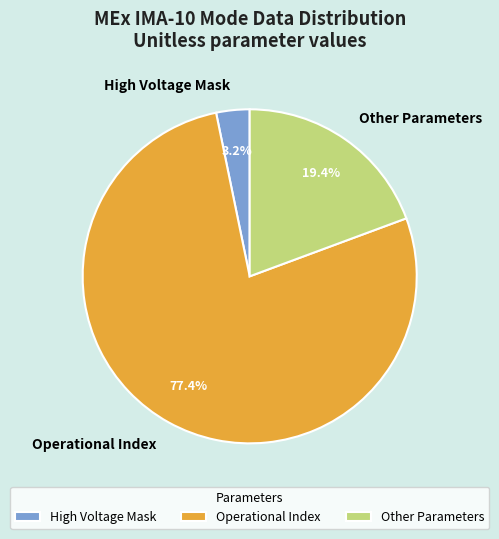

How many segments does this pie chart have?

3